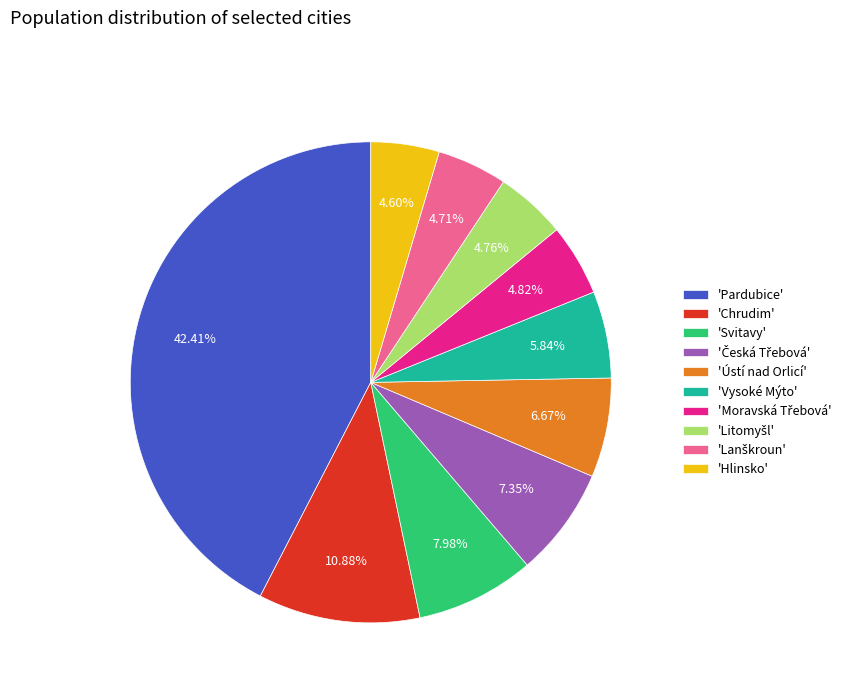

Between 'Ústí nad Orlicí' and 'Svitavy', which is larger?

'Svitavy'